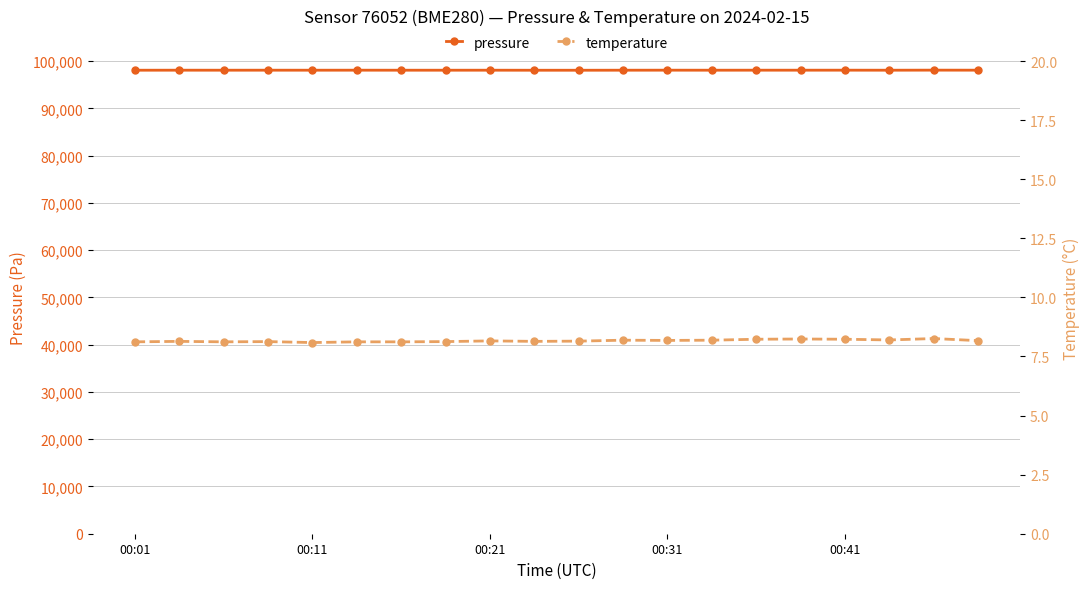

Which series has the largest total across all categories?

pressure